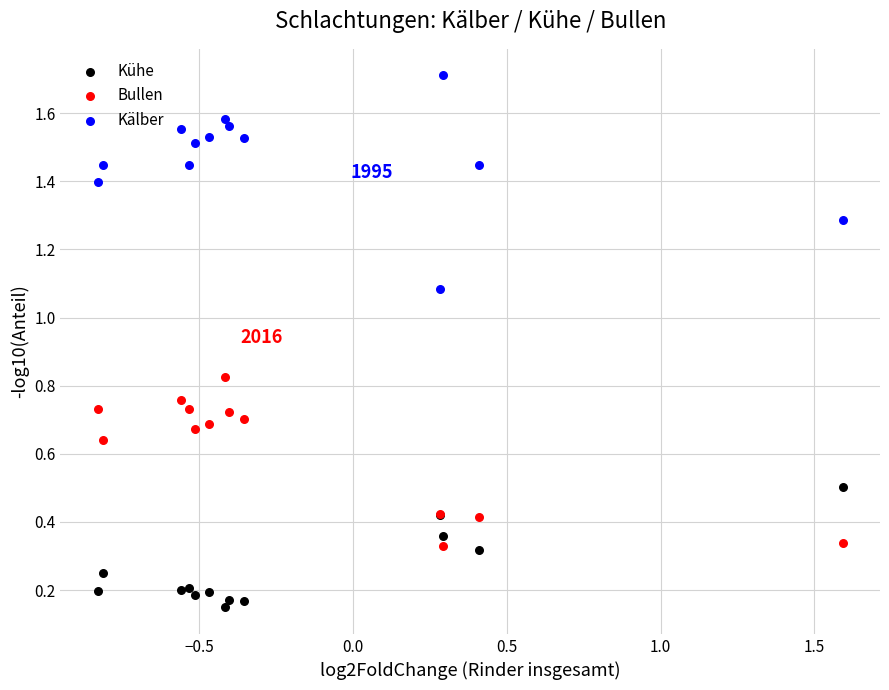

In the Kälber series, what Y value is closest to 1?

1.1